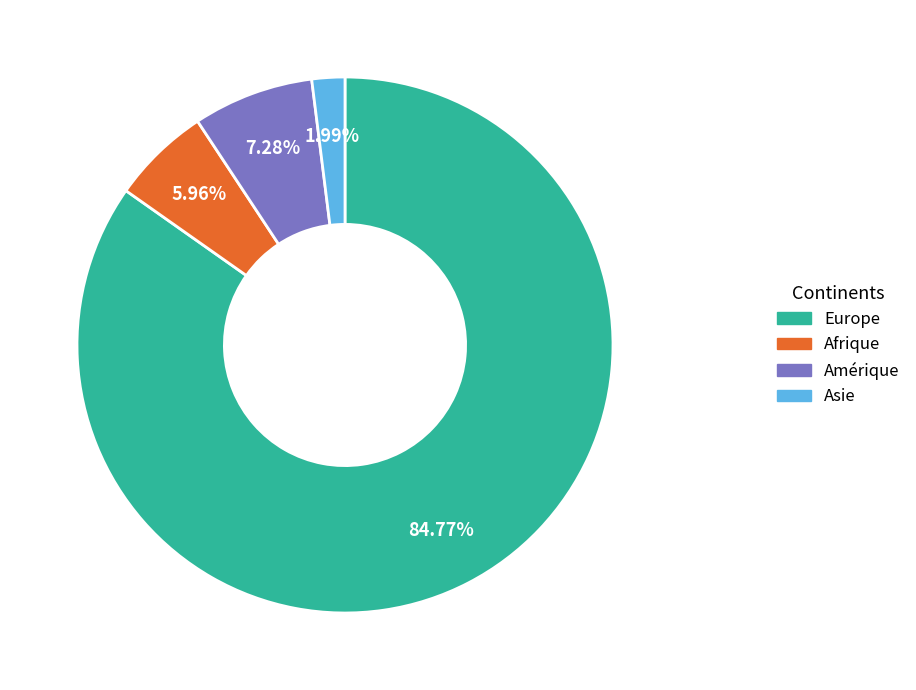

Between Asie and Amérique, which is larger?

Amérique